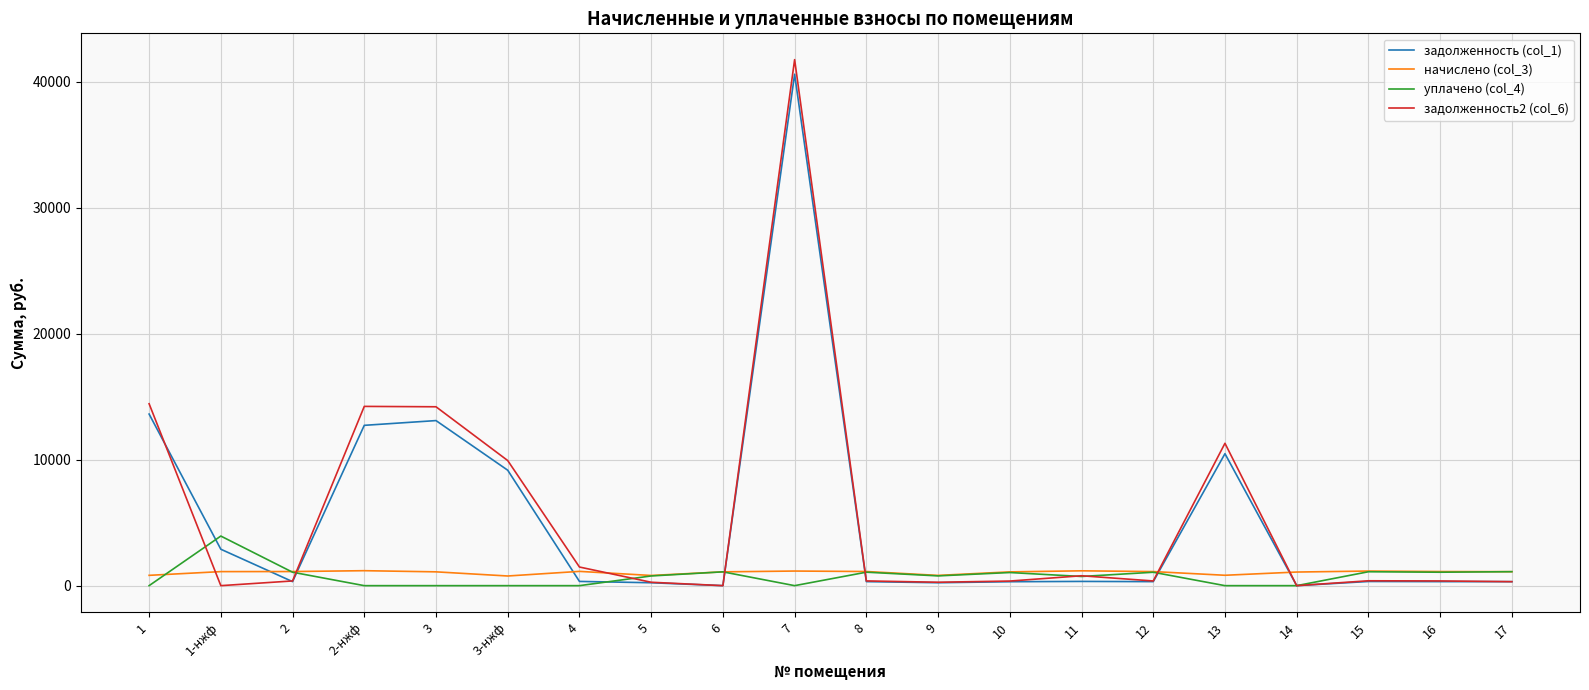

Which series has the largest range (max minus min)?

задолженность2 (col_6)